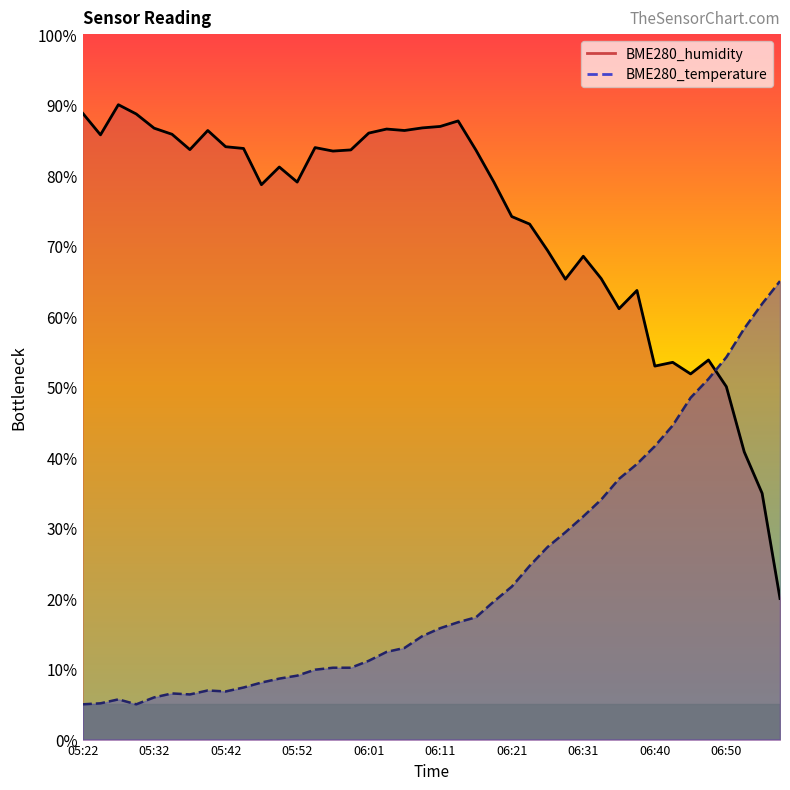

Count the number of data series in this chart.

2